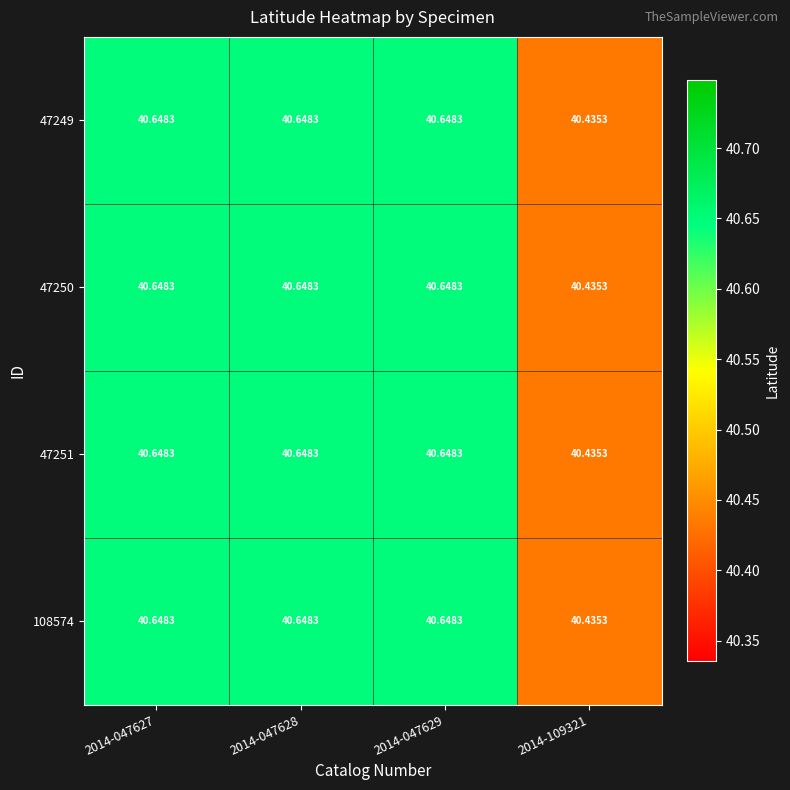

Is the value of 108574 at 2014-109321 greater than the value of 47251 at 2014-047628?

No